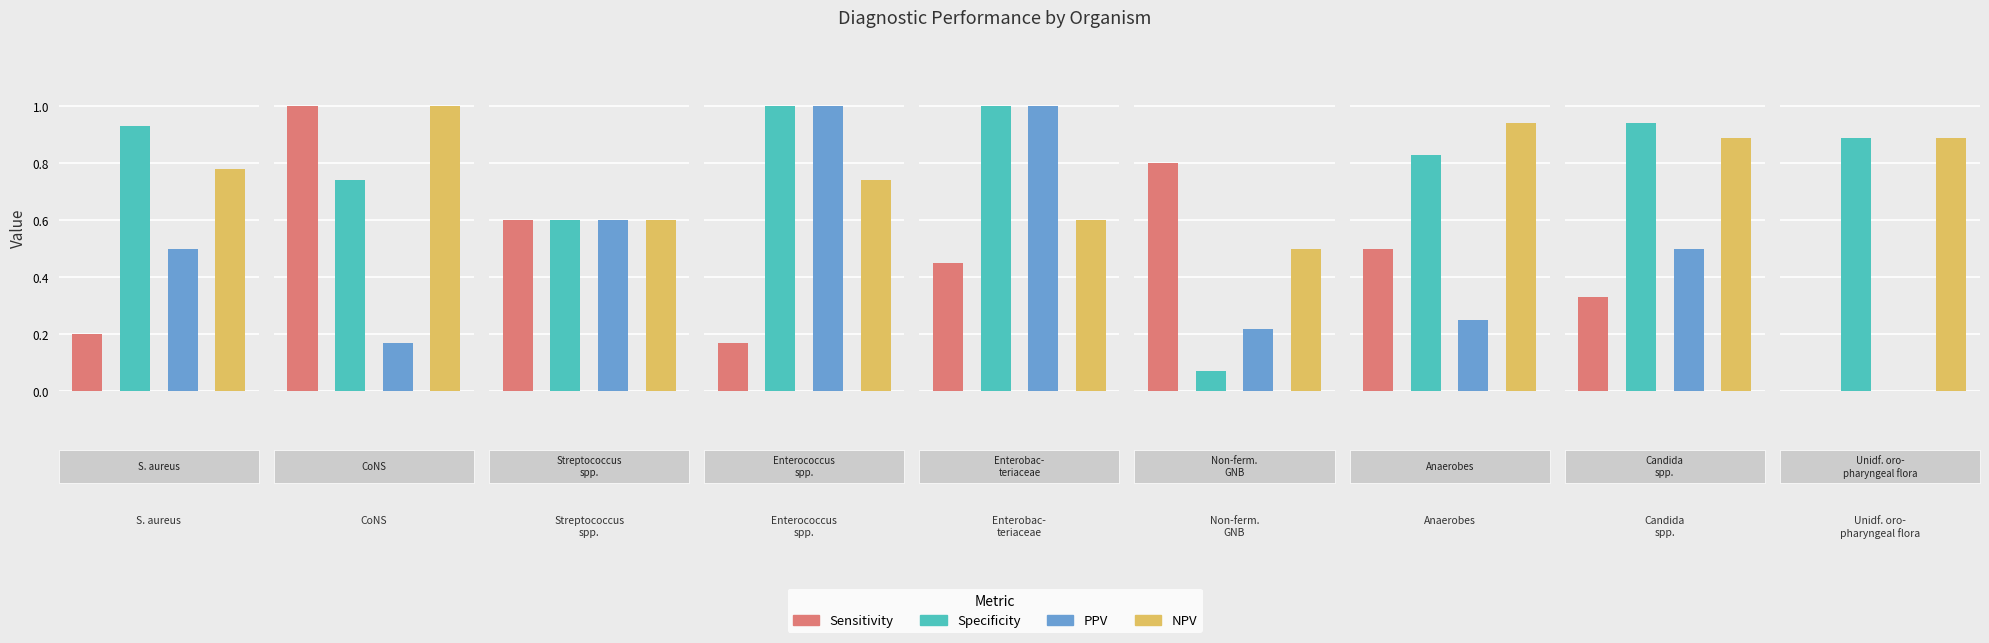

How many bars are there in each group?

4